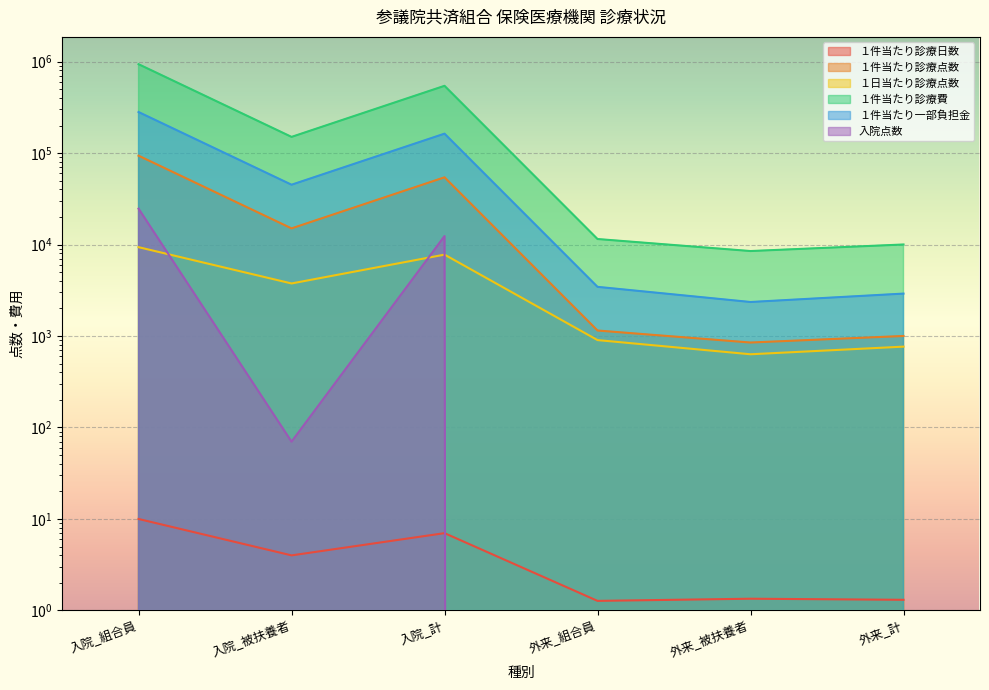

How many lines are shown in the chart?

6